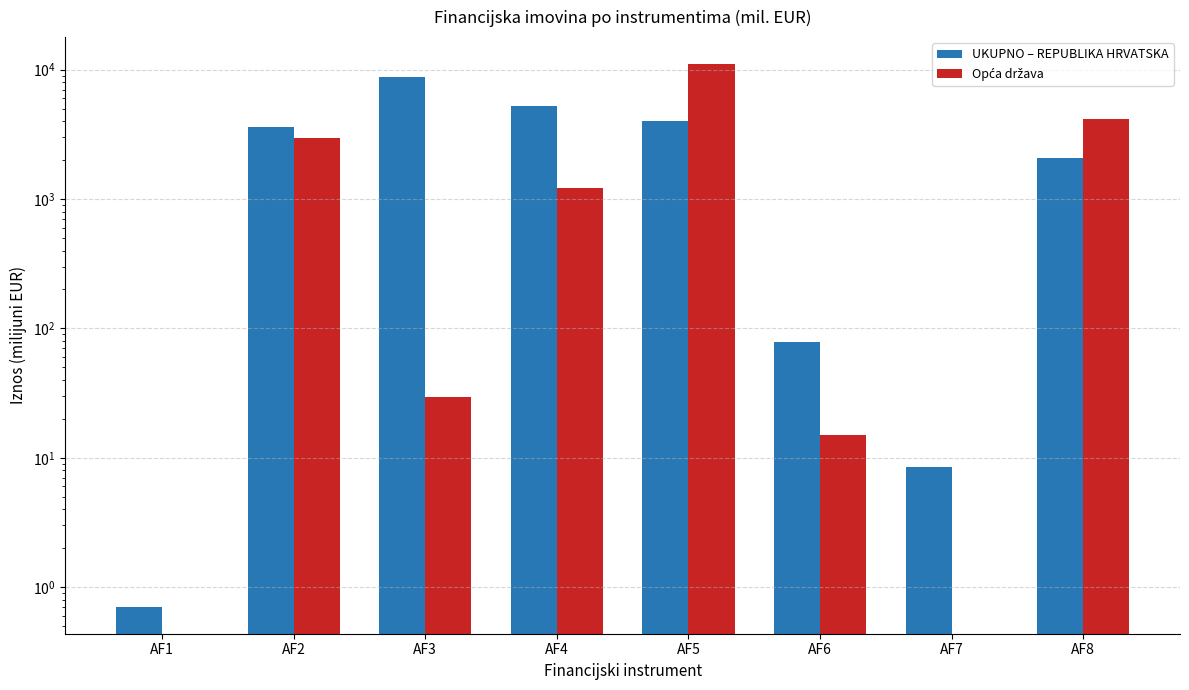

Reading right to left, transcribe all the data shown in this chart.

UKUPNO – REPUBLIKA HRVATSKA: 2060.0	8.5	78.7	3982.6	5274.1	8768.5	3631.9	0.7
Opća država: 4170.9	0.0	14.9	11013.9	1206.3	29.4	2948.4	0.0